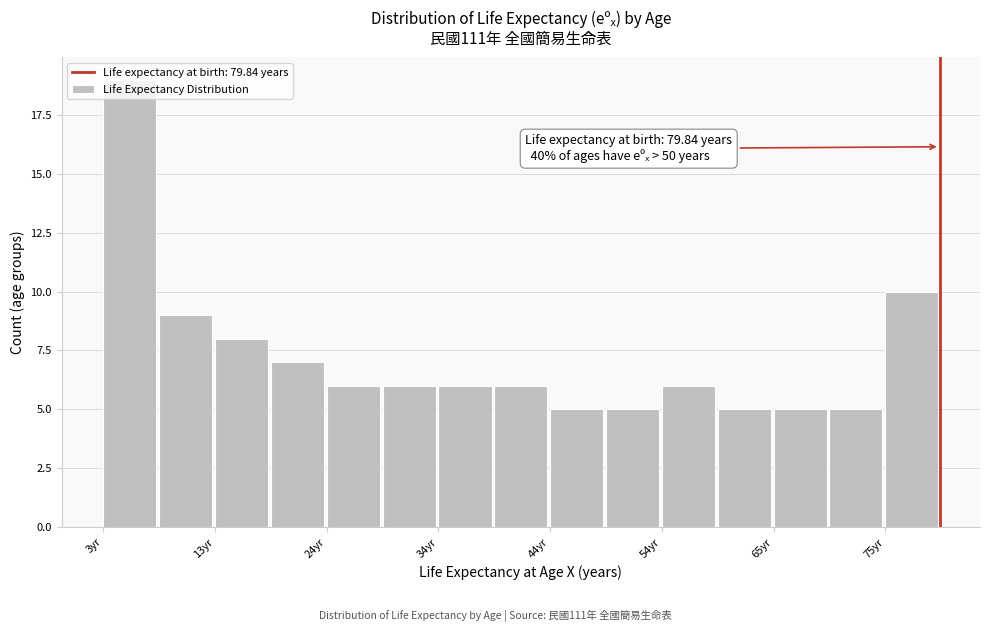

Around what value on the x-axis is the tallest bar? Give the approximate position of its centre, as read against the axis.

6